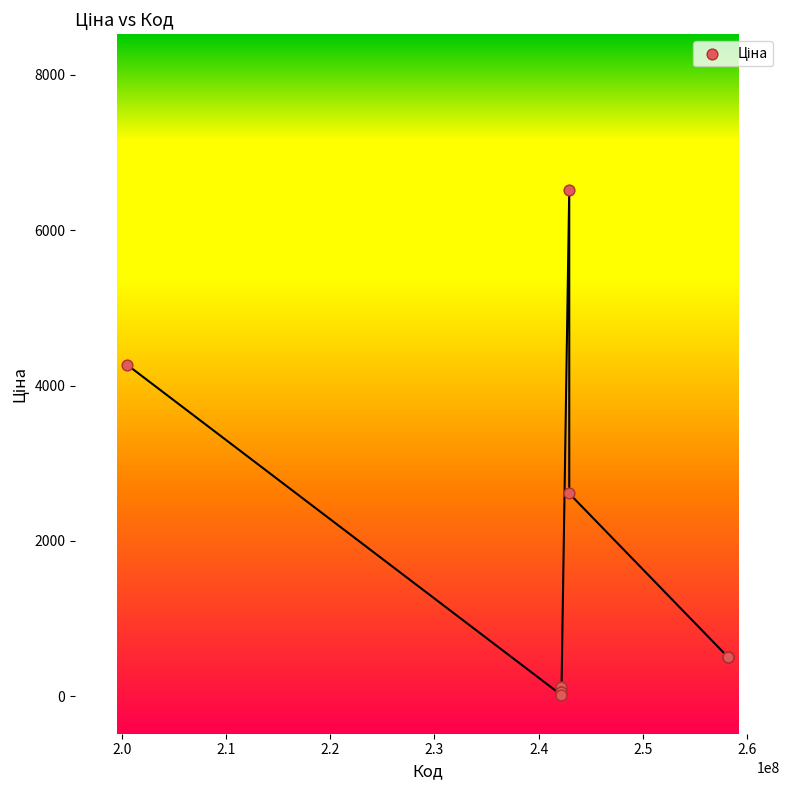

What Y value in the scatter plot is closest to 3270?

2610.0